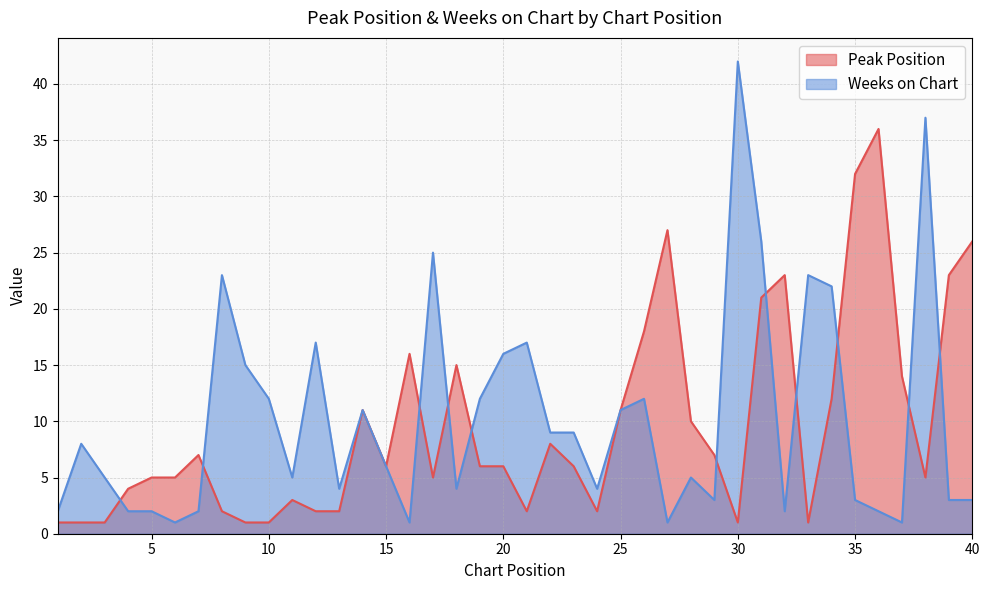

What is the maximum value for Peak Position?

36